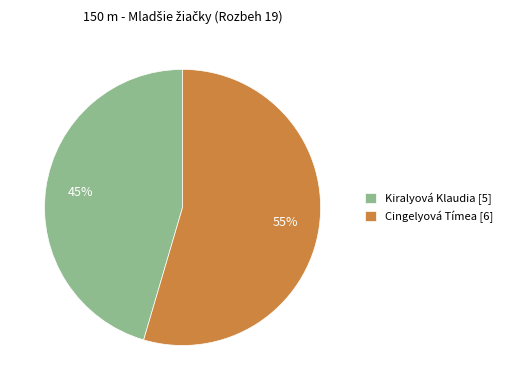

Count the number of slices in the pie.

2